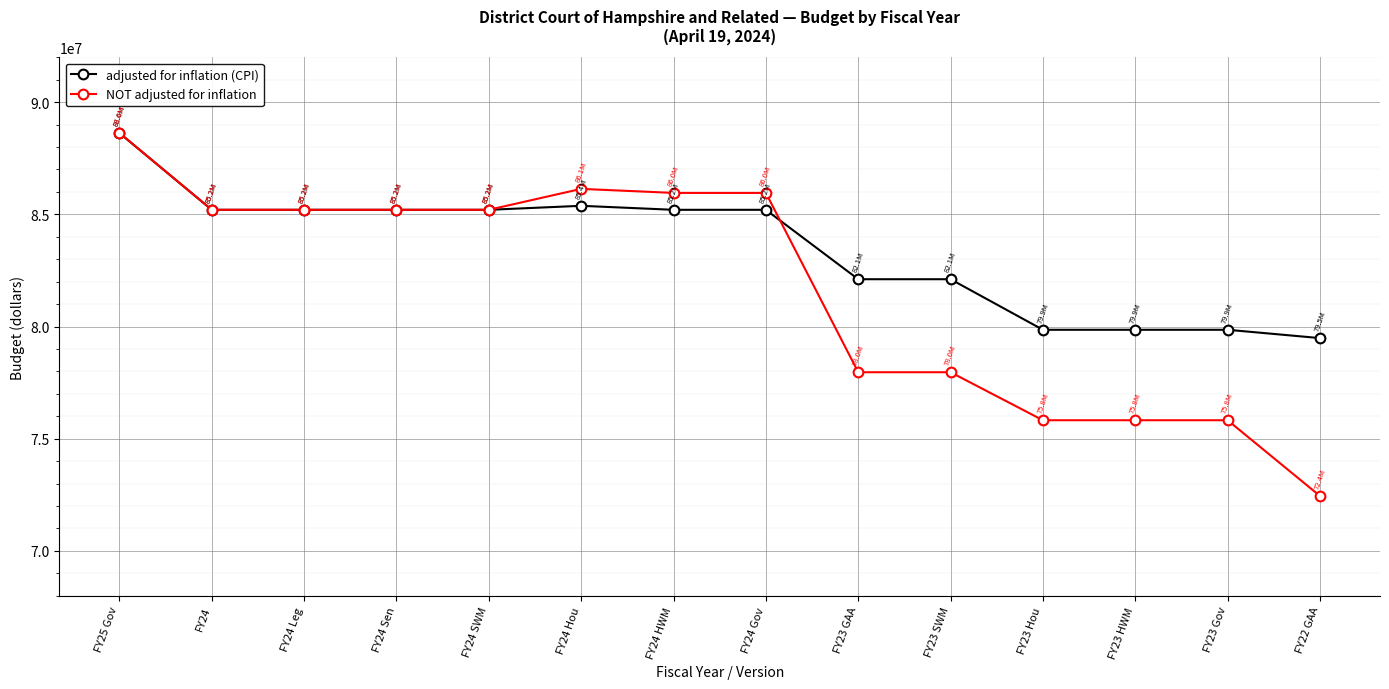

How many categories are shown in the chart?

14